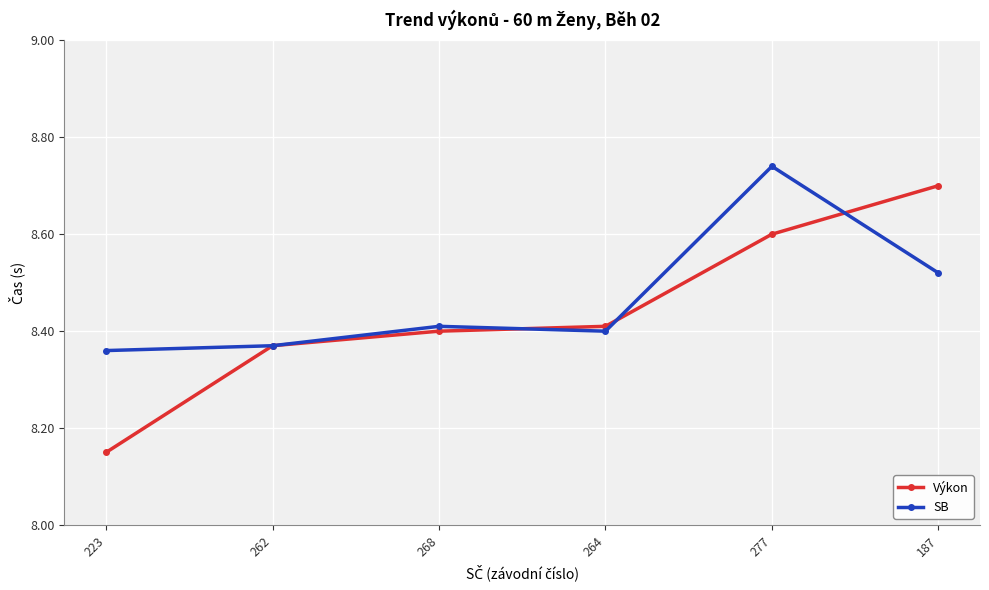

Which category has the highest value in the SB series?

277